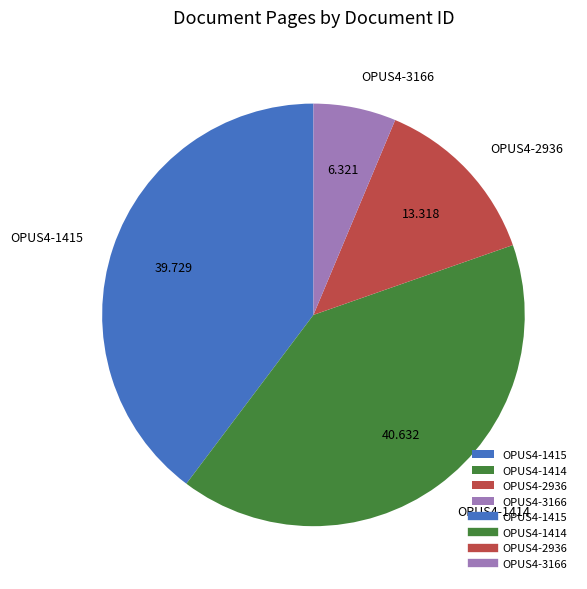

Which slice is the smallest?

OPUS4-3166